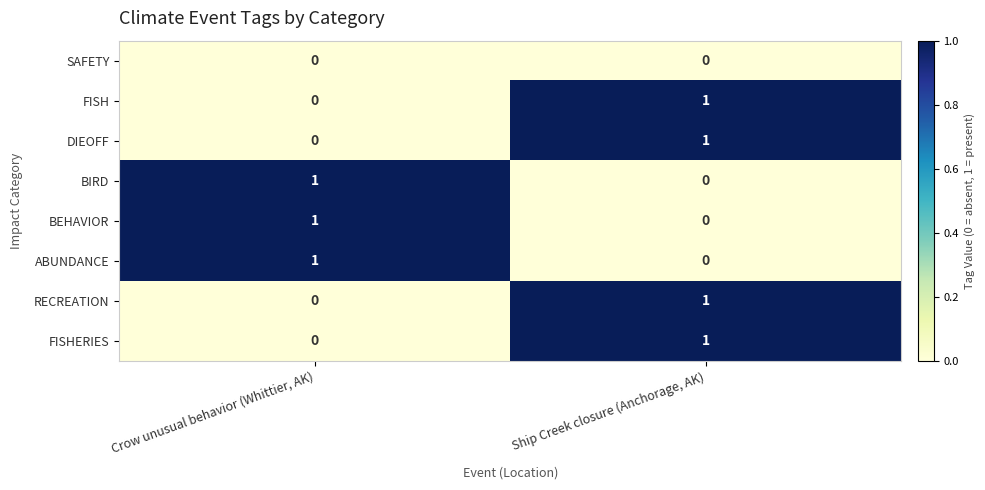

Where is FISH nearest to the value 0?

Crow unusual behavior (Whittier, AK)